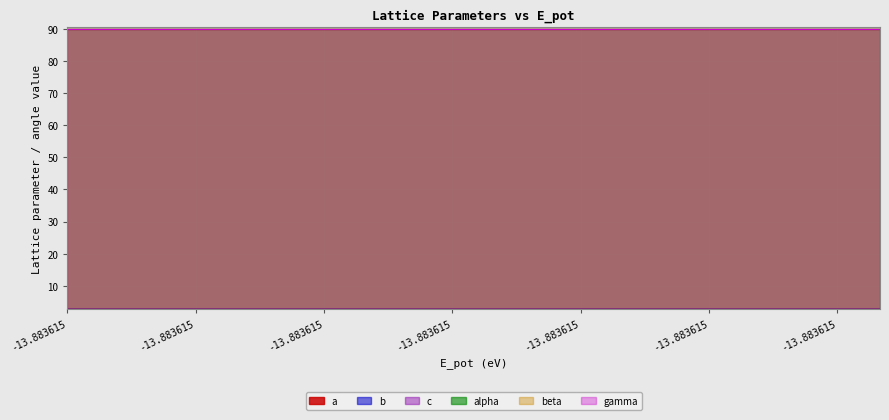

At how many categories does at least one series exceed 15?

20